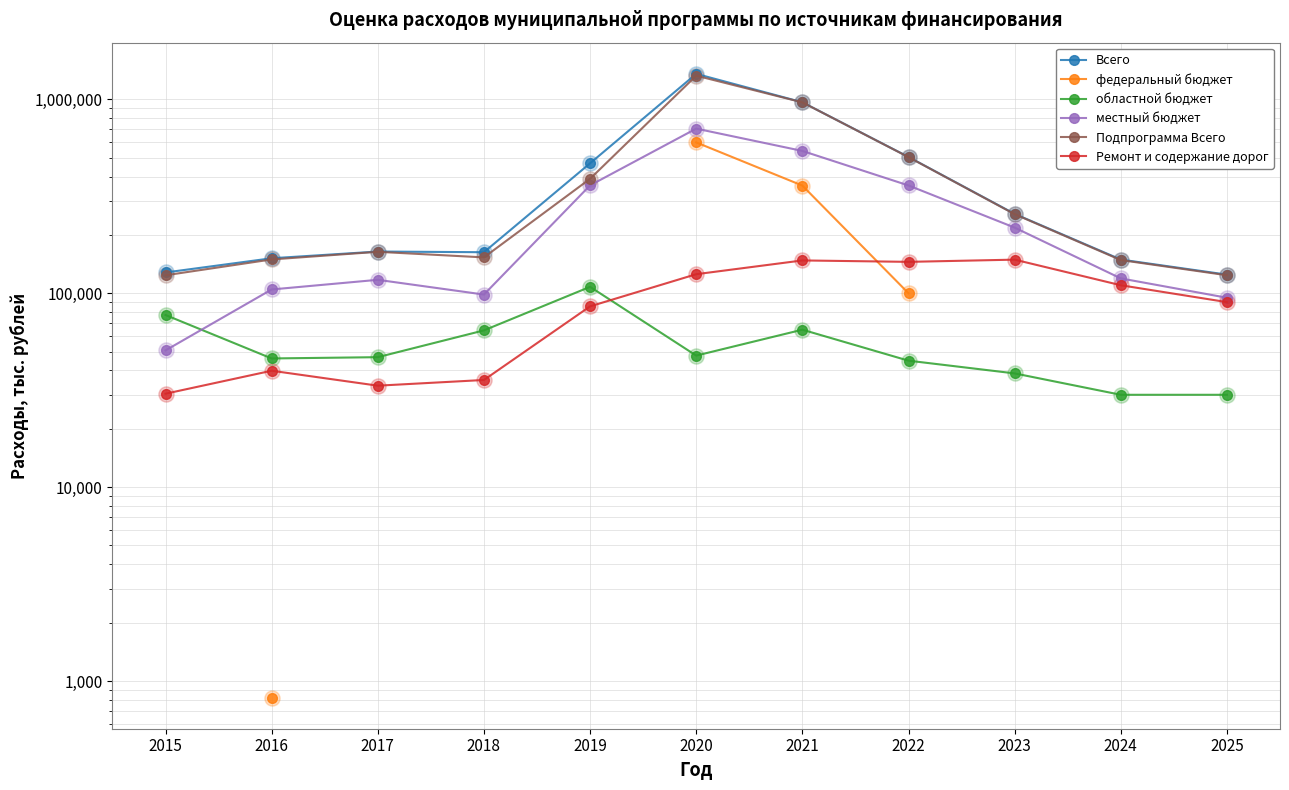

Which series has the largest total across all categories?

Всего